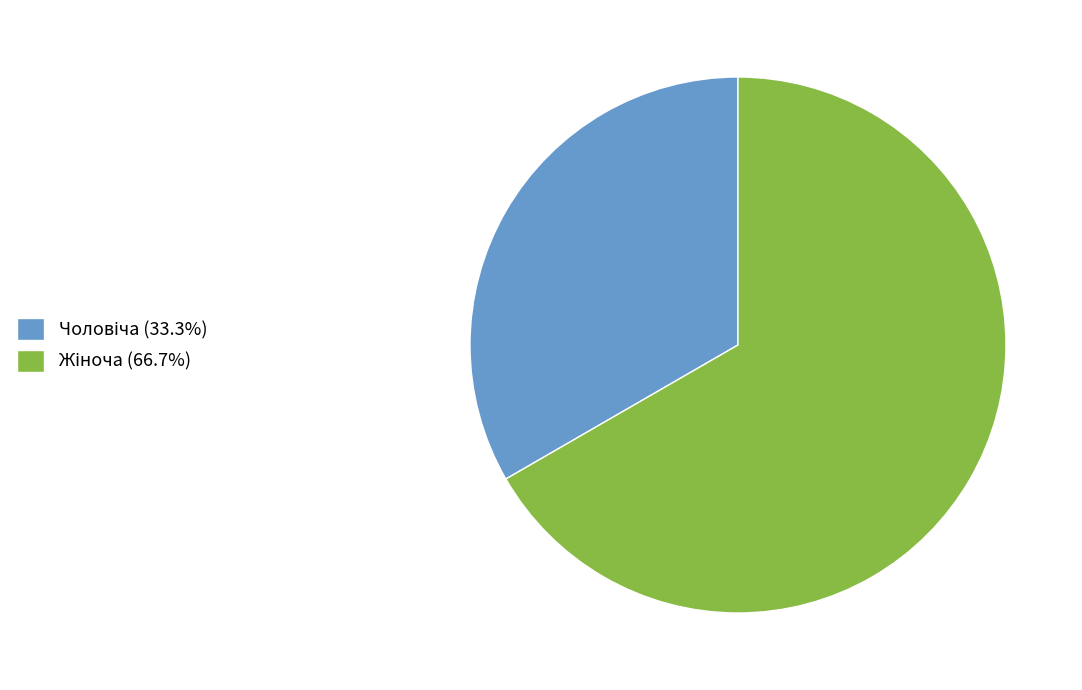

Is there a majority slice in this chart?

Yes